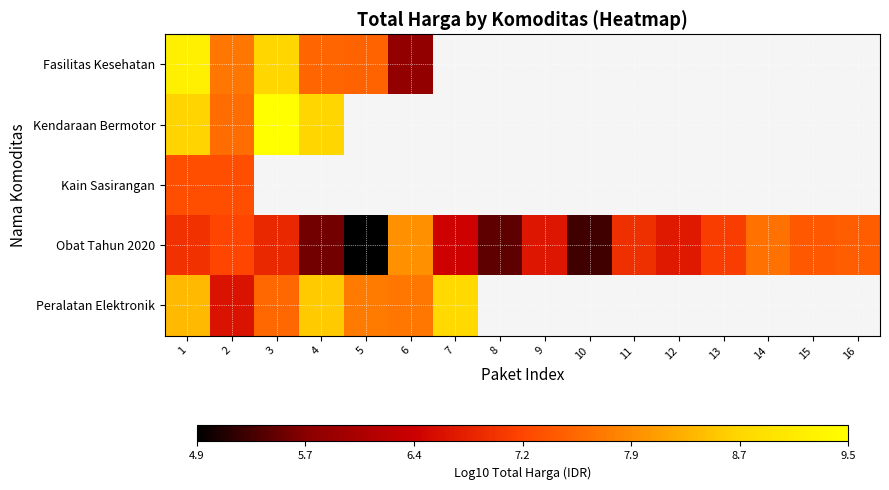

What is the sum of all Obat Tahun 2020 values?

106.4